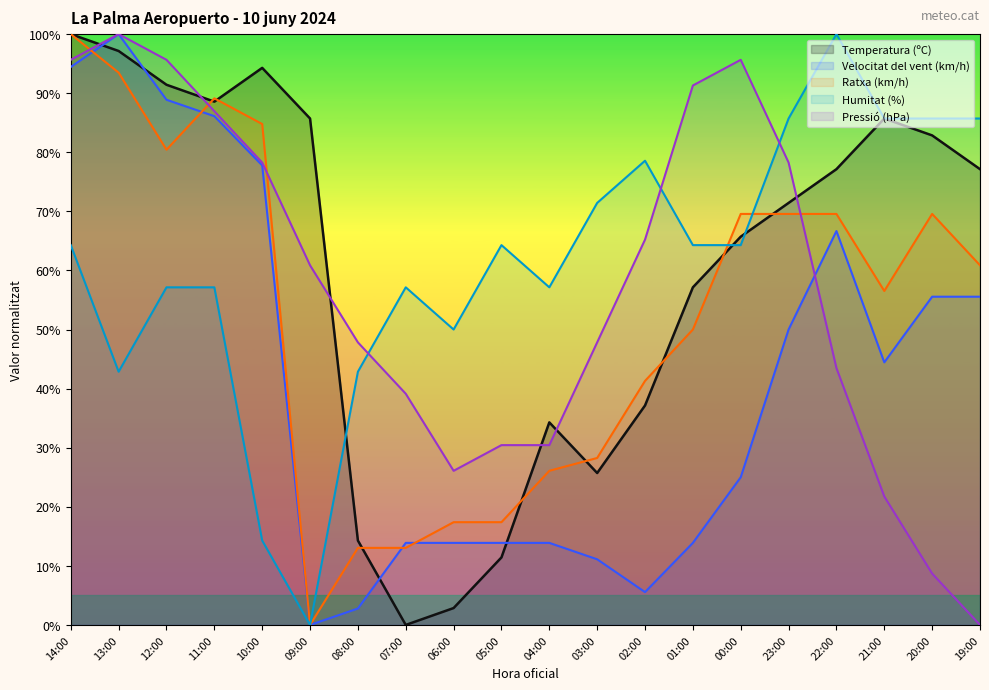

What is the value of the Humitat (%) point at the 18th from the left?

85.7